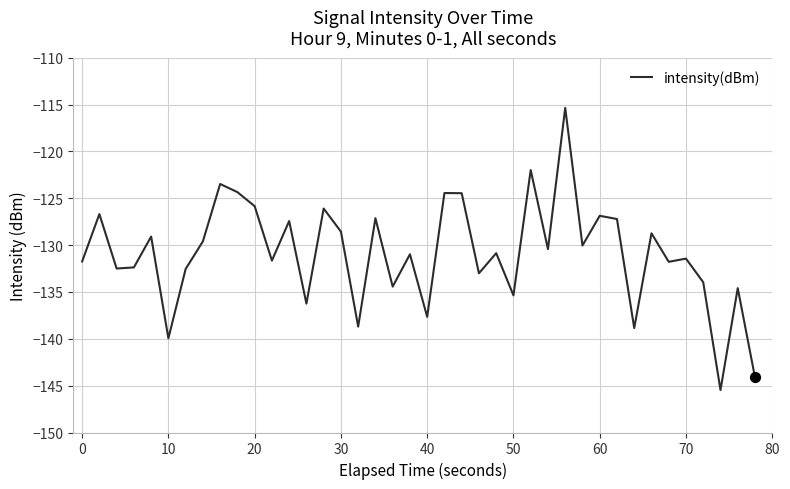

What is the greatest value displayed?

-115.4